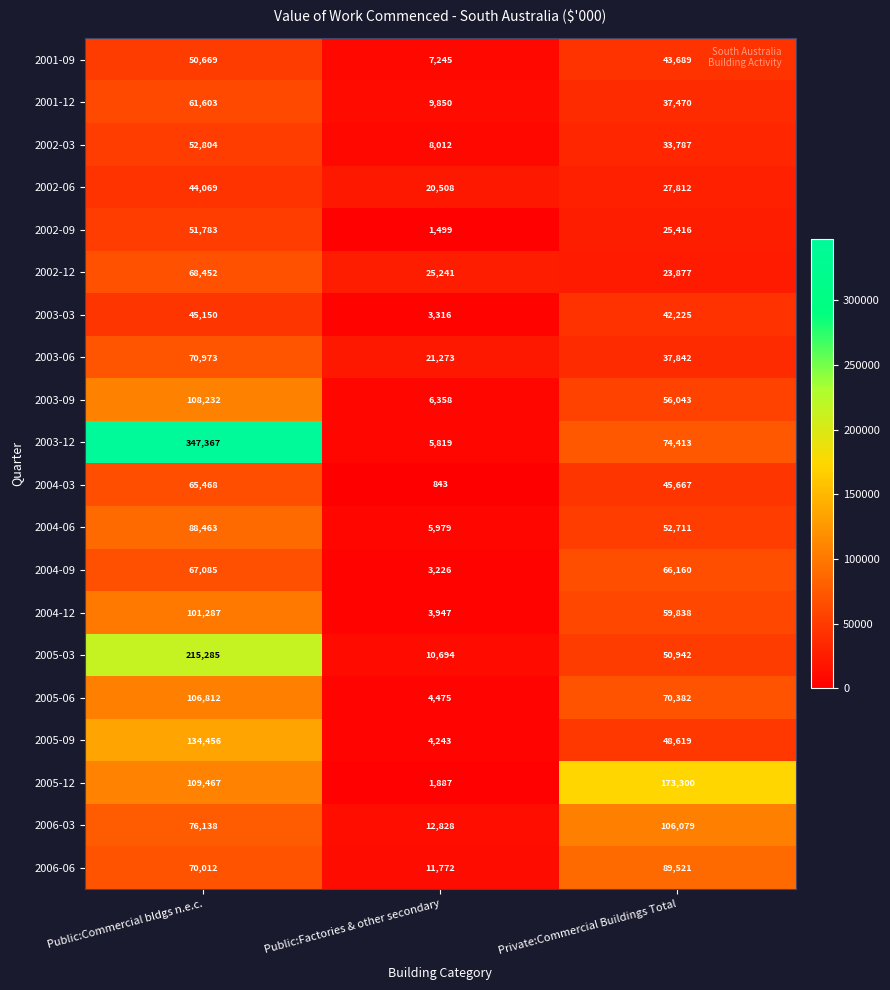

Rank the series at Public:Factories & other secondary from highest to lowest value.

2002-12, 2003-06, 2002-06, 2006-03, 2006-06, 2005-03, 2001-12, 2002-03, 2001-09, 2003-09, 2004-06, 2003-12, 2005-06, 2005-09, 2004-12, 2003-03, 2004-09, 2005-12, 2002-09, 2004-03